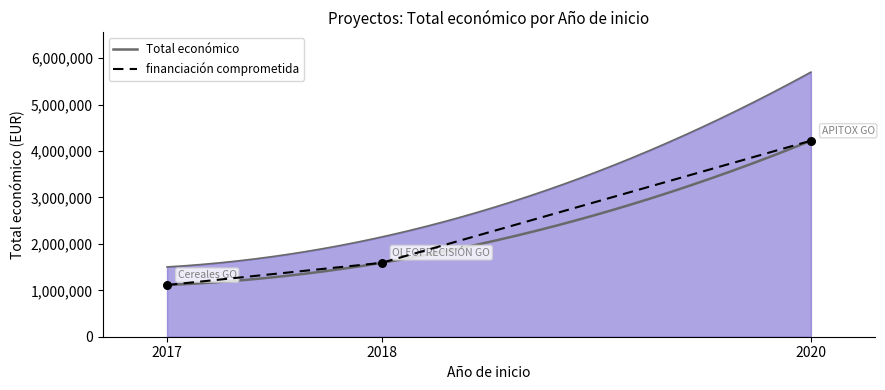

Which has a higher value, 2018 or 2017?

2018